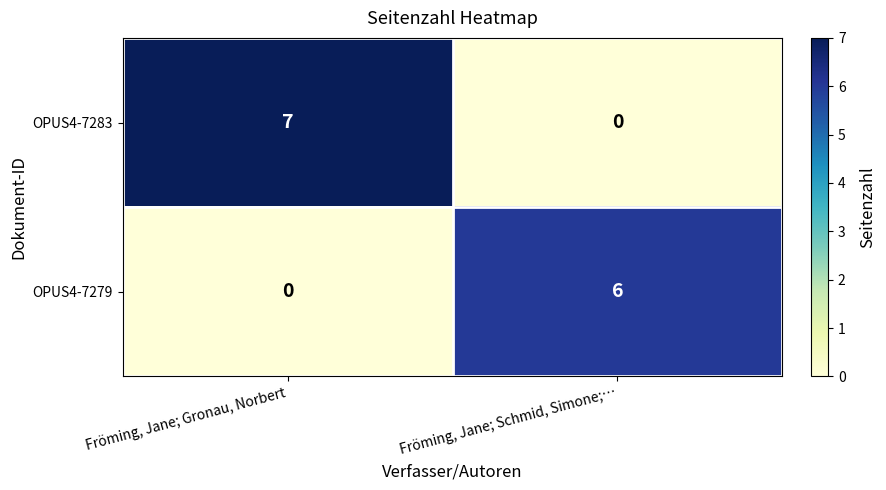

What is the greatest value displayed?

7